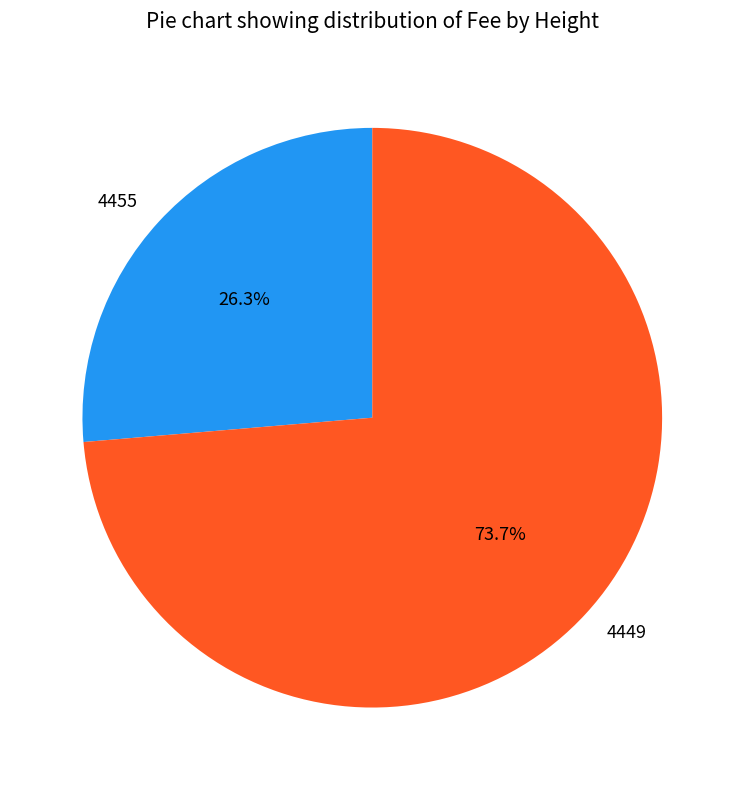

To the nearest percent, what is the average slice percentage?

50%